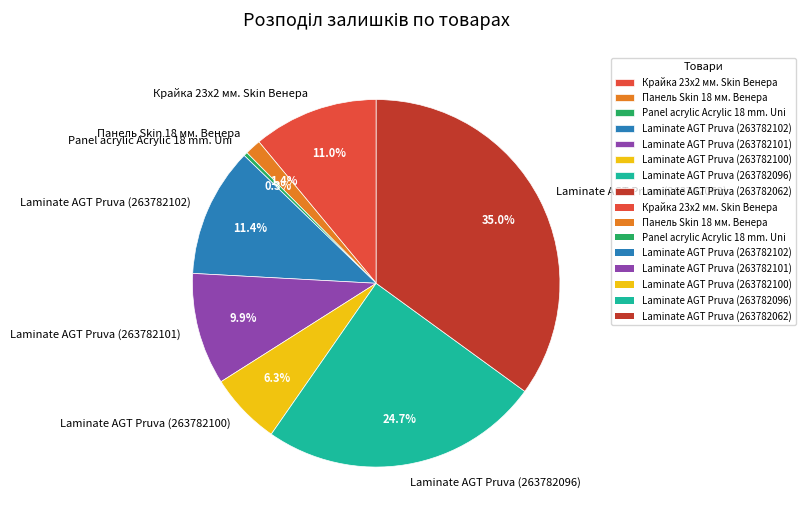

Between Laminate AGT Pruva (263782096) and Laminate AGT Pruva (263782100), which is larger?

Laminate AGT Pruva (263782096)